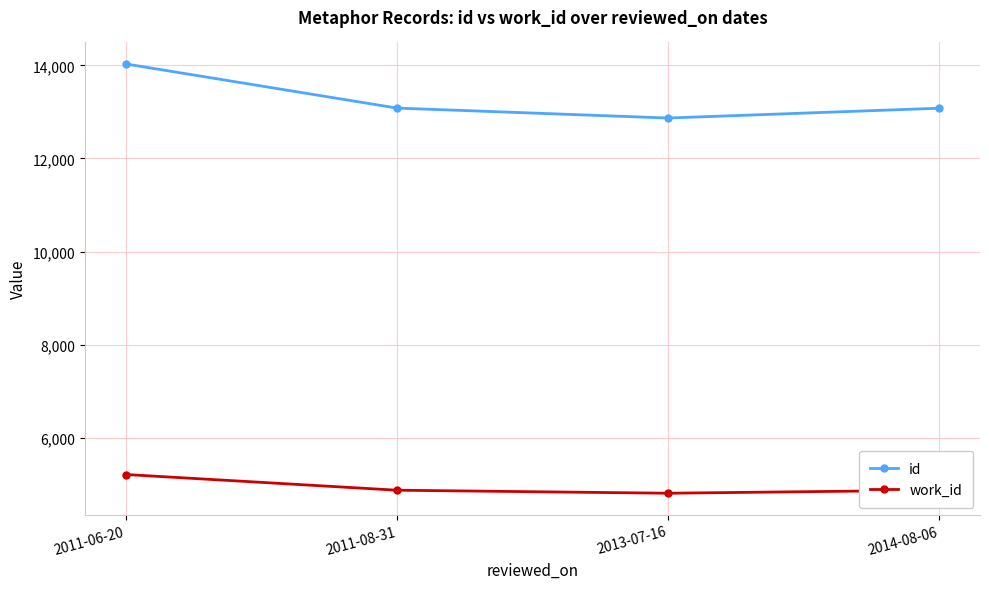

True or false: work_id has more than 2 interior local peaks.

False